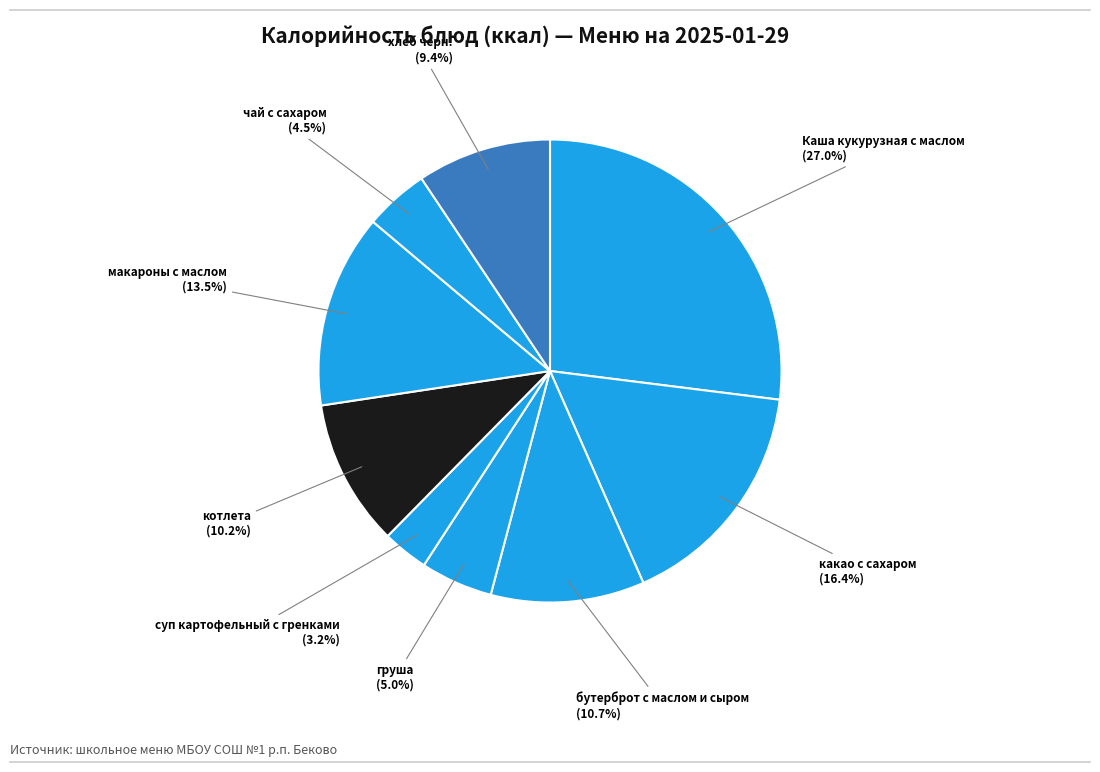

Is хлеб черн. the majority of the pie?

No